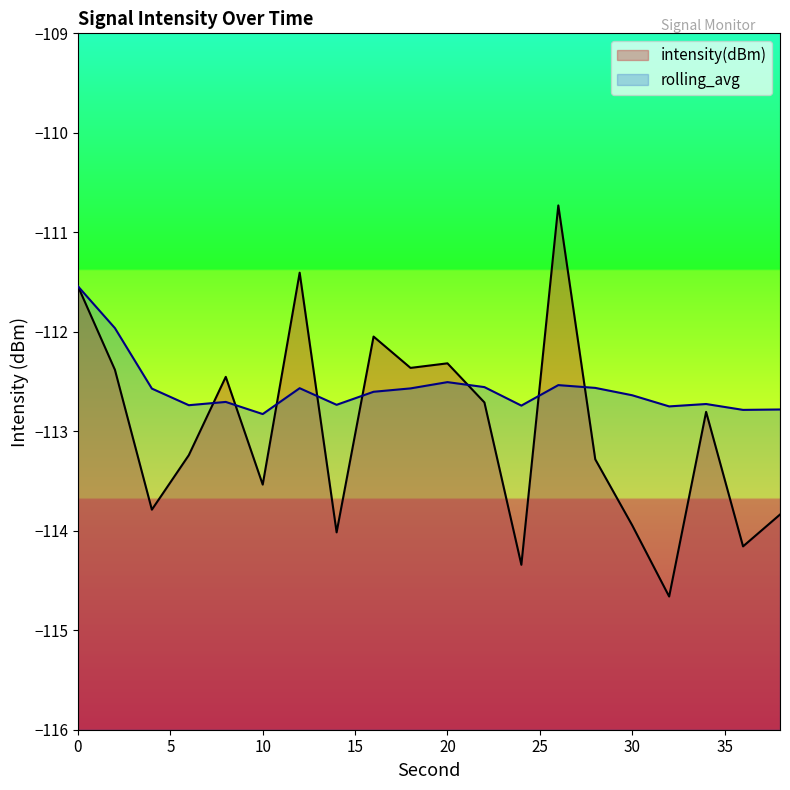

True or false: rolling_avg has more than 0 interior local peaks.

True